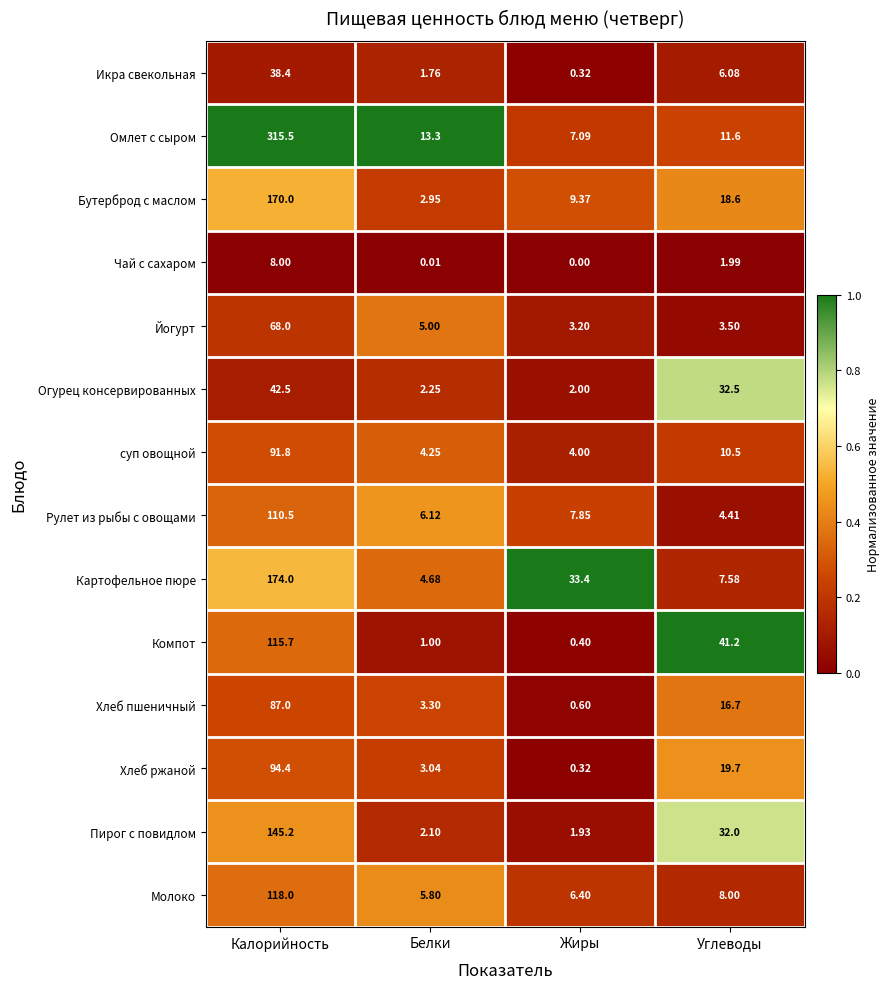

Which series has the largest range (max minus min)?

Омлет с сыром